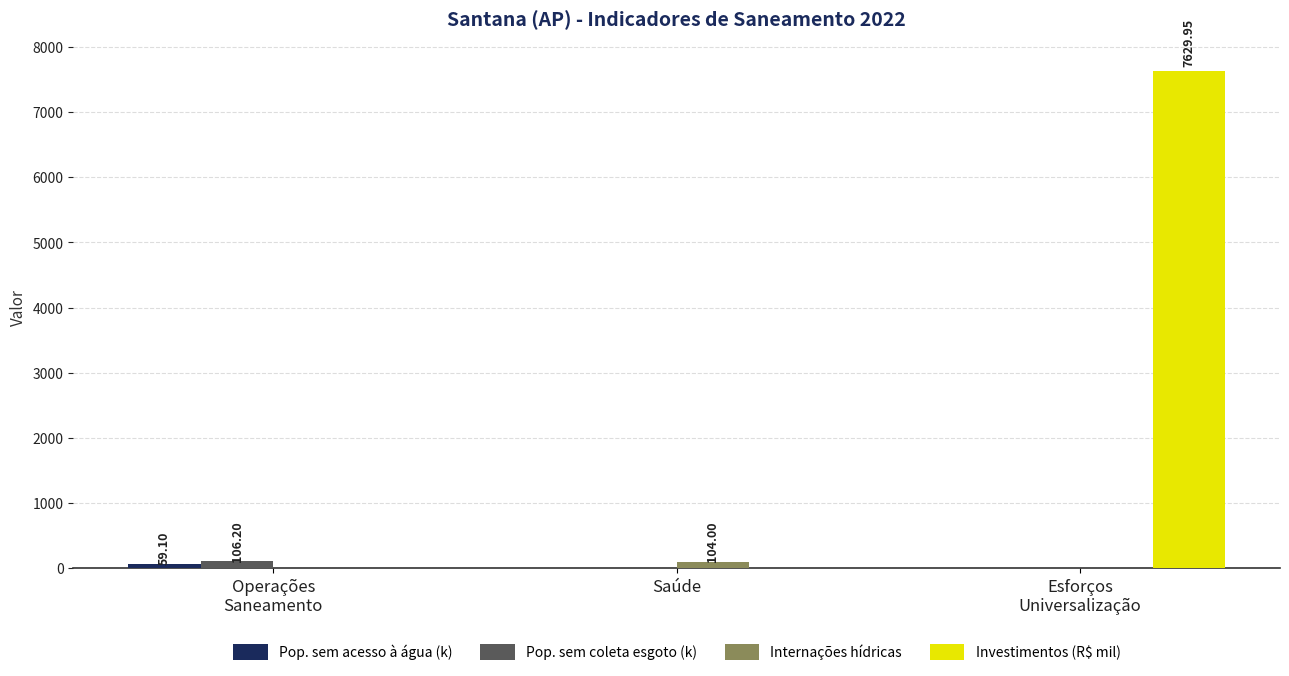

Count the number of categories in the chart.

3